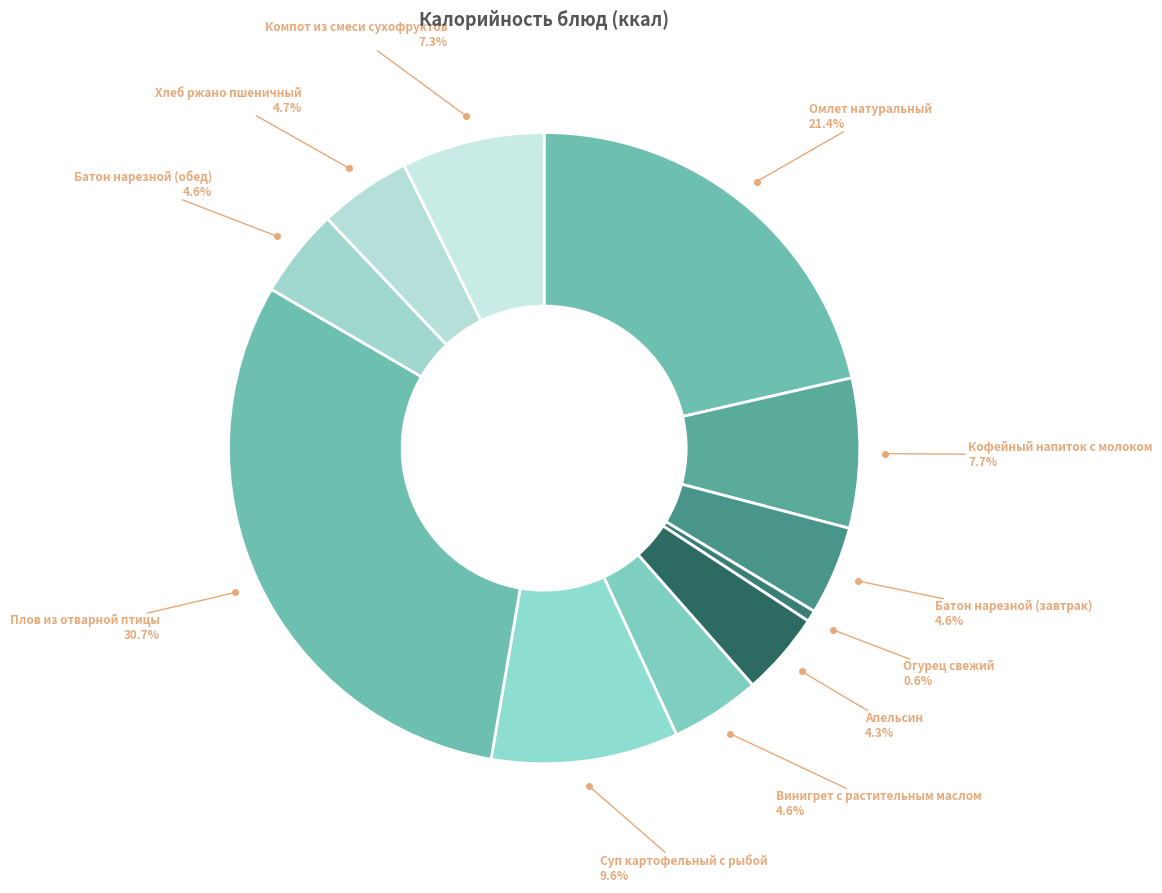

What is the largest slice in the pie chart?

Плов из отварной птицы